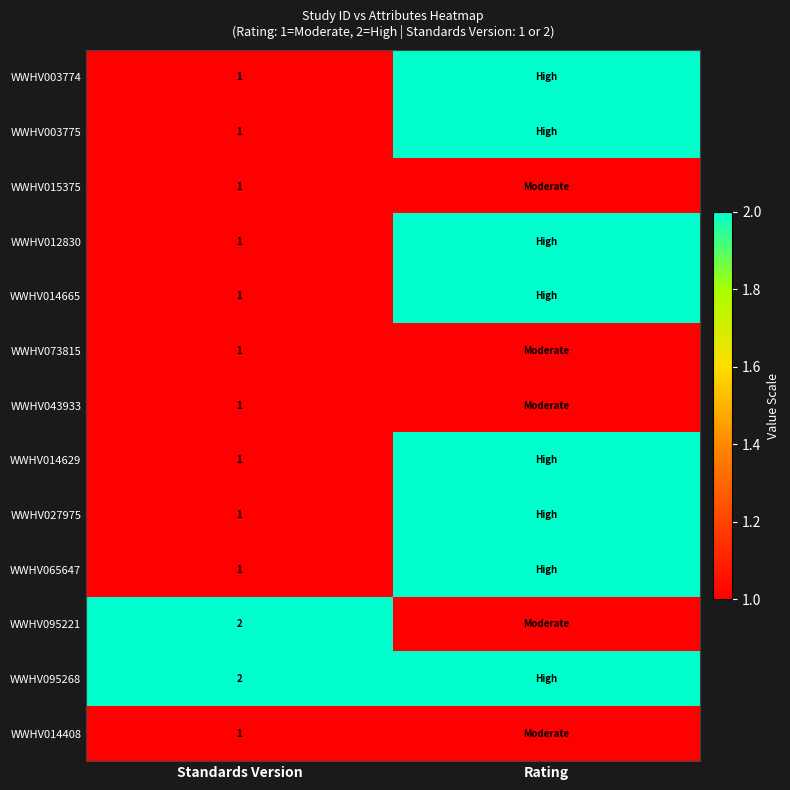

True or false: WWHV065647 has a value of 0 at Standards Version.

False